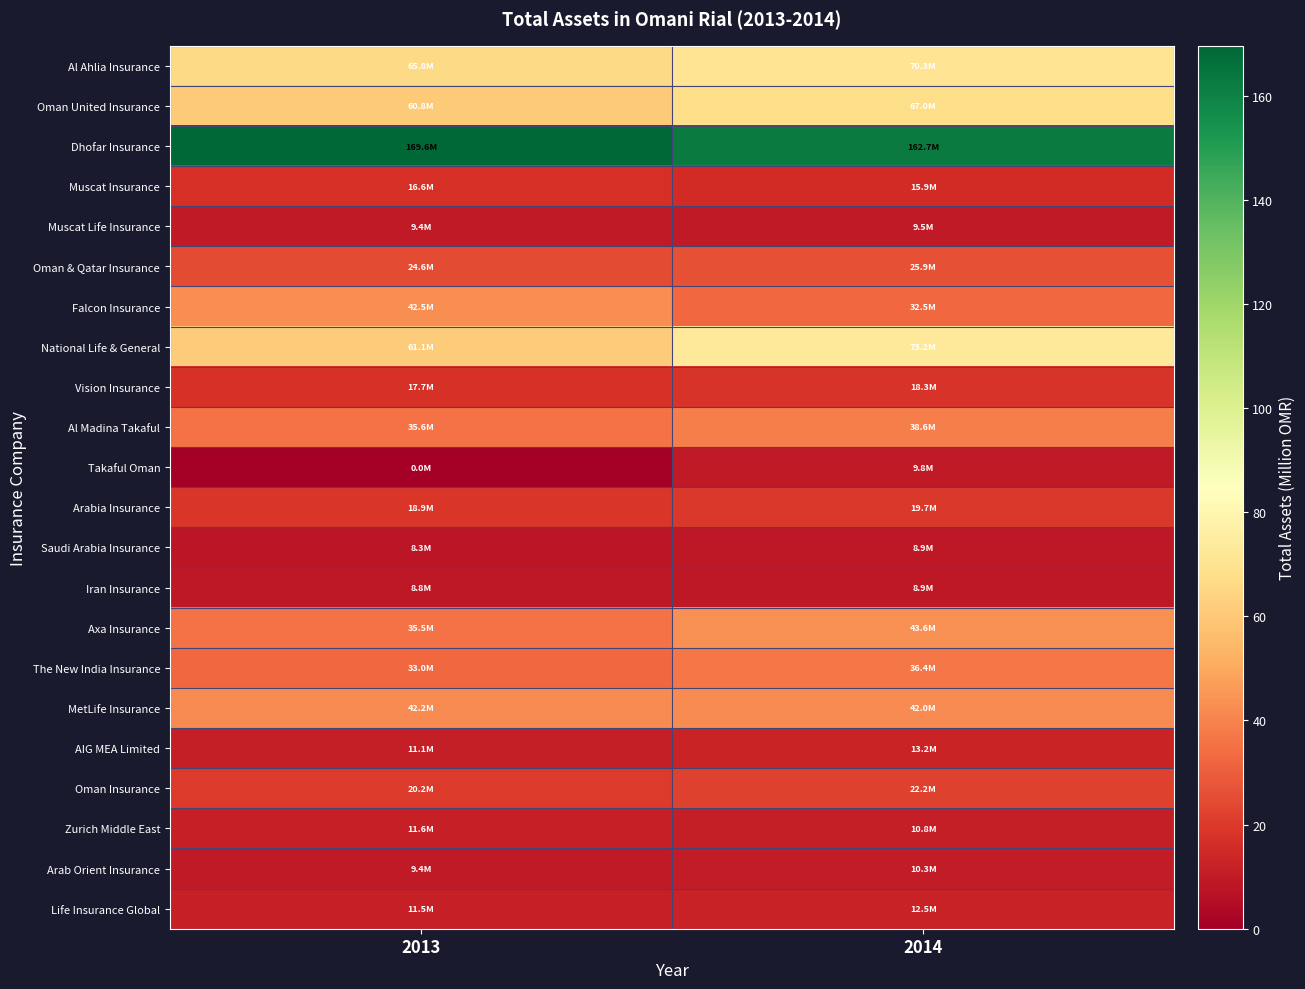

Reading left to right, transcribe all the data shown in this chart.

Al Ahlia Insurance: 2013=65.8	2014=70.3
Oman United Insurance: 2013=60.8	2014=67.0
Dhofar Insurance: 2013=169.6	2014=162.7
Muscat Insurance: 2013=16.6	2014=15.9
Muscat Life Insurance: 2013=9.4	2014=9.5
Oman & Qatar Insurance: 2013=24.6	2014=25.9
Falcon Insurance: 2013=42.5	2014=32.5
National Life & General: 2013=61.1	2014=73.2
Vision Insurance: 2013=17.7	2014=18.3
Al Madina Takaful: 2013=35.6	2014=38.6
Takaful Oman: 2013=0.0	2014=9.8
Arabia Insurance: 2013=18.9	2014=19.7
Saudi Arabia Insurance: 2013=8.3	2014=8.9
Iran Insurance: 2013=8.8	2014=8.9
Axa Insurance: 2013=35.5	2014=43.6
The New India Insurance: 2013=33.0	2014=36.4
MetLife Insurance: 2013=42.2	2014=42.0
AIG MEA Limited: 2013=11.1	2014=13.2
Oman Insurance: 2013=20.2	2014=22.2
Zurich Middle East: 2013=11.6	2014=10.8
Arab Orient Insurance: 2013=9.4	2014=10.3
Life Insurance Global: 2013=11.5	2014=12.5